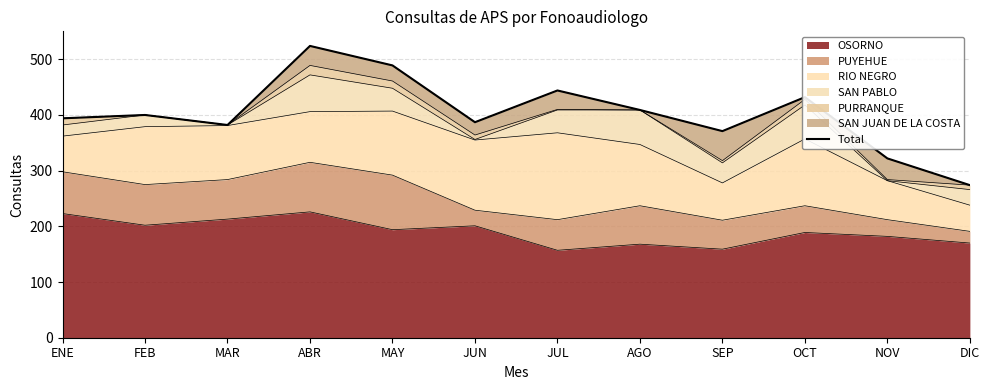

What is the difference between the values at OCT and SEP?

61